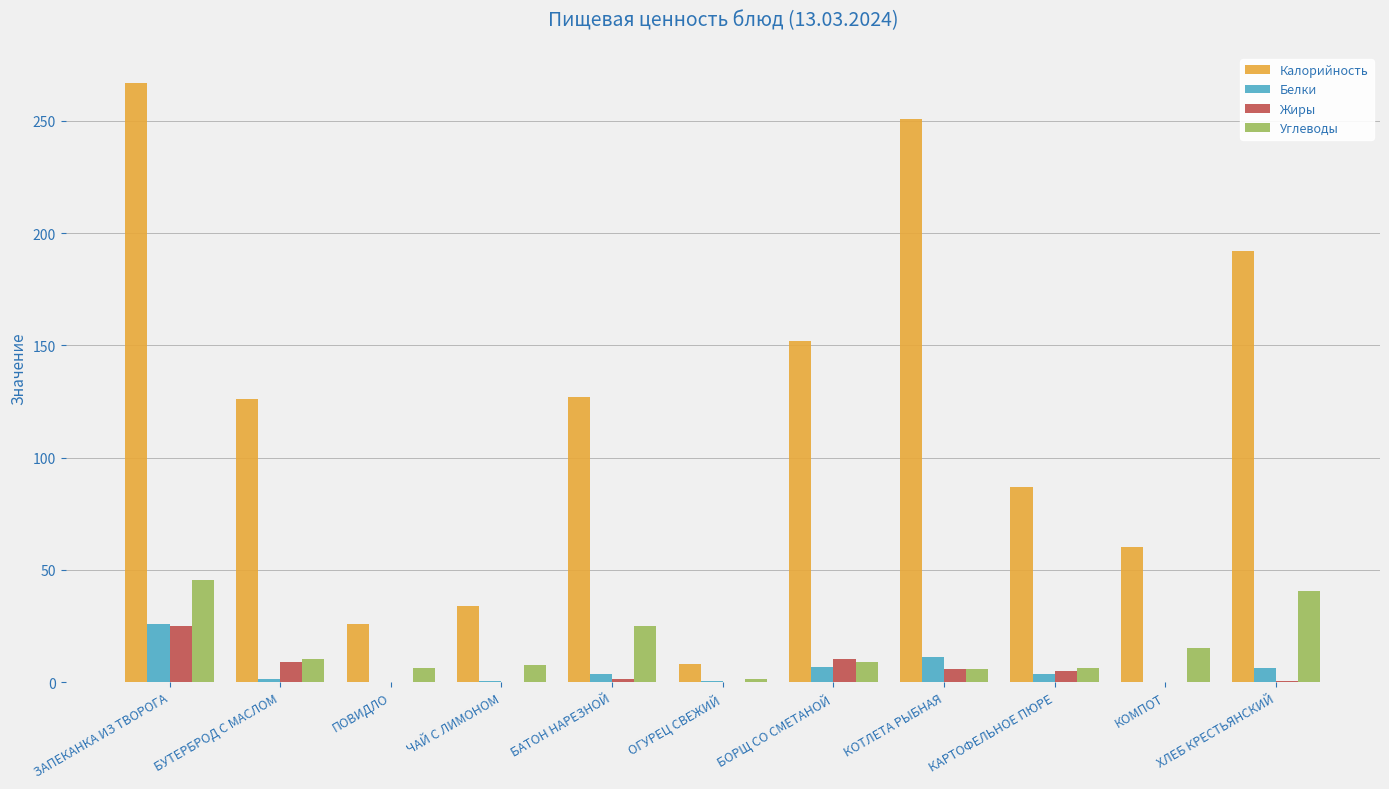

The value of Жиры at ЗАПЕКАНКА ИЗ ТВОРОГА is 24.9. True or false?

True